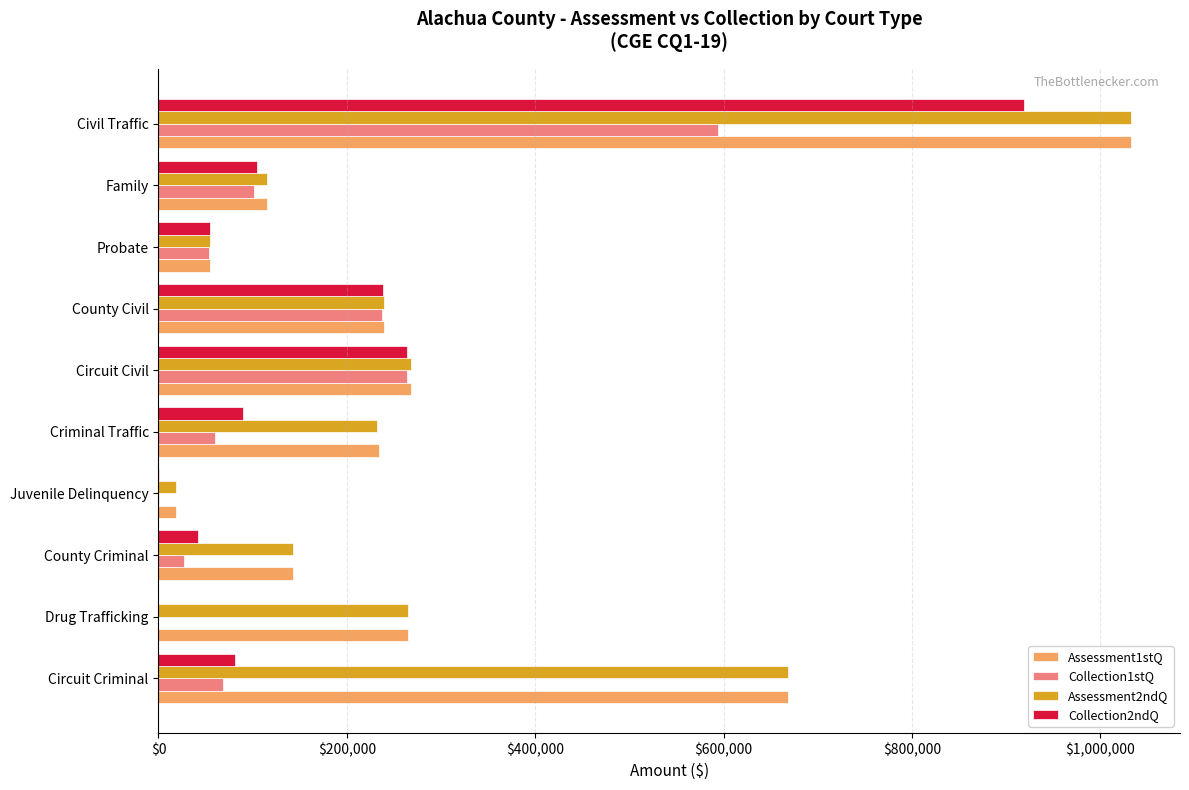

Between Circuit Civil and Probate, which series saw the biggest shift?

Assessment1stQ